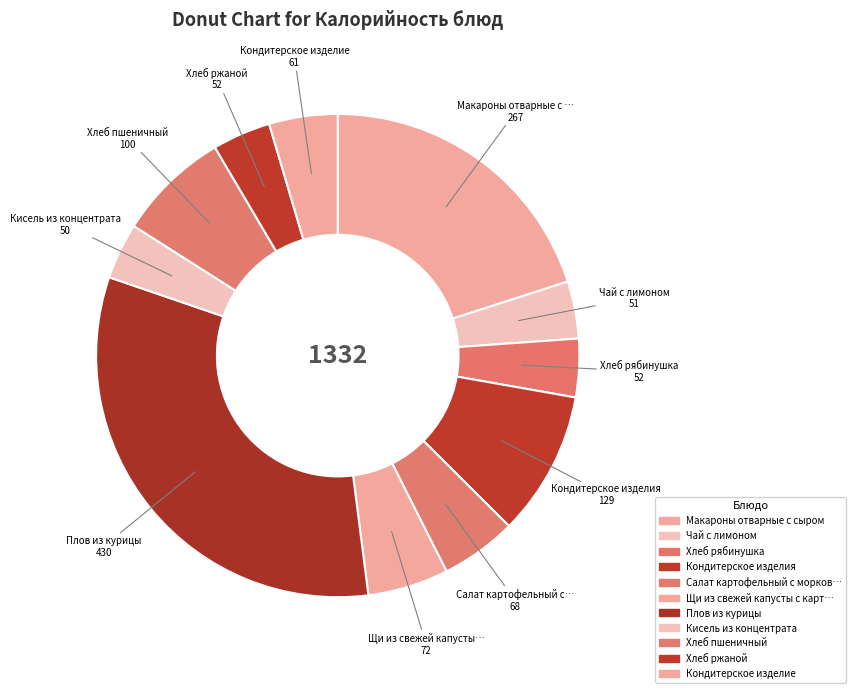

How many segments does this pie chart have?

11